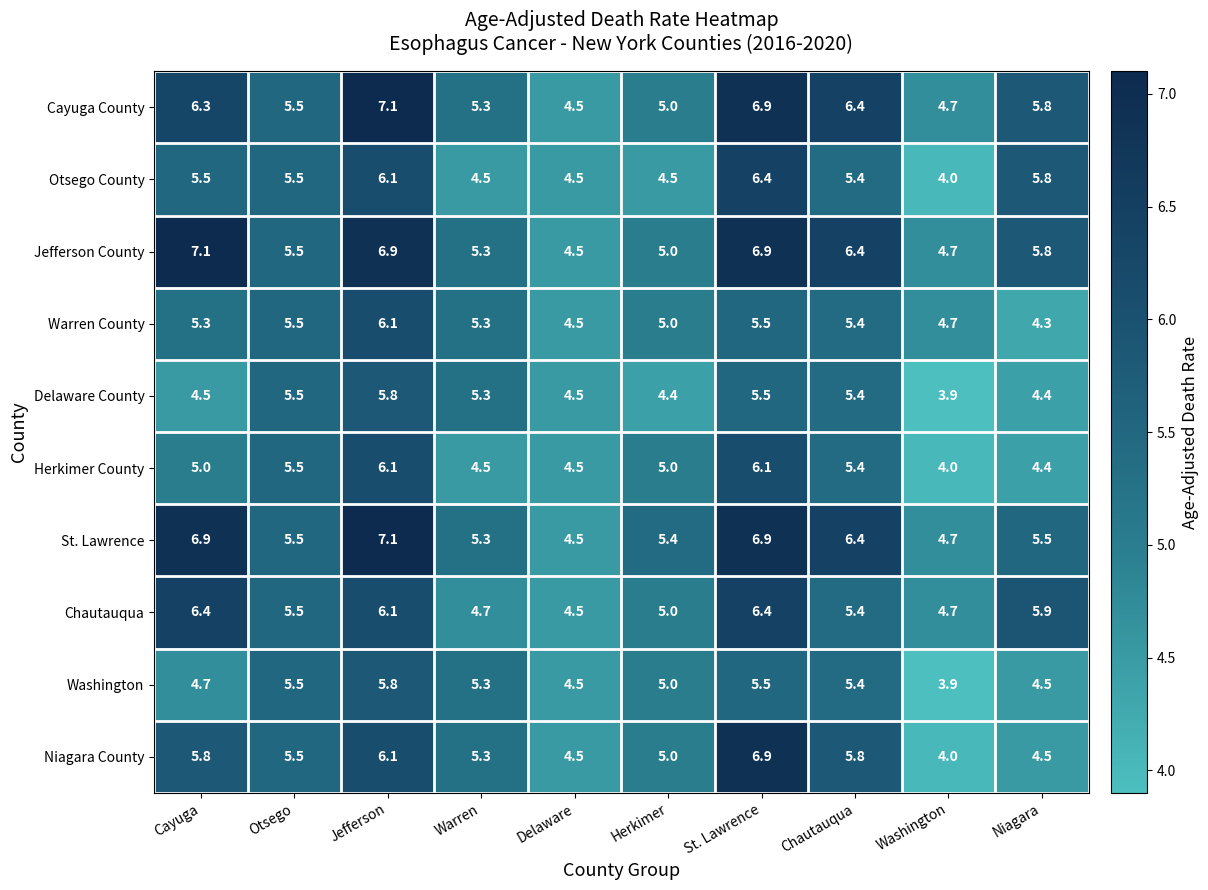

What is the difference between the Chautauqua values at Chautauqua and Niagara?

0.5